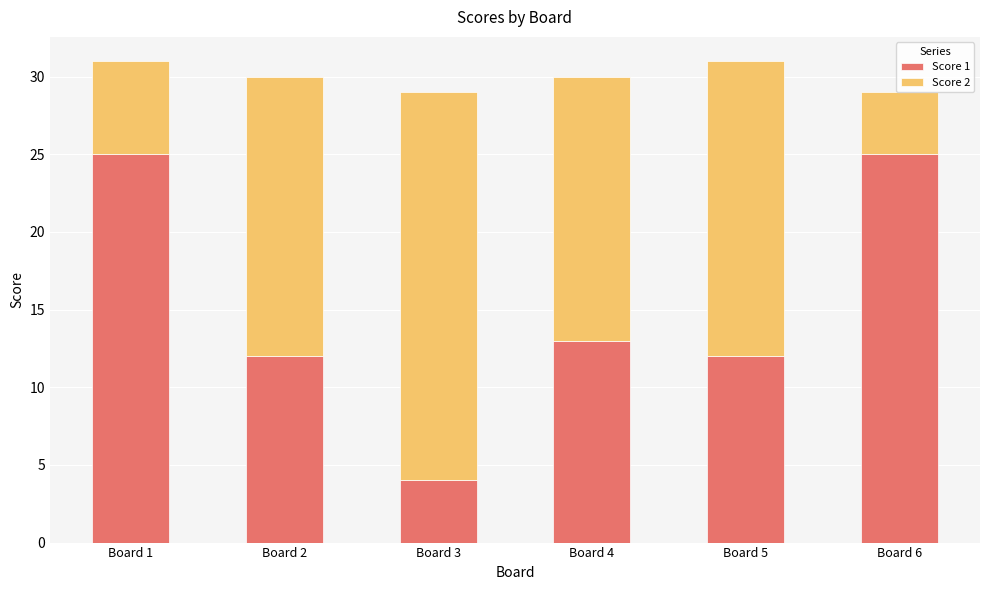

Rank the categories by Score 1 value from lowest to highest.

Board 3, Board 2, Board 5, Board 4, Board 1, Board 6